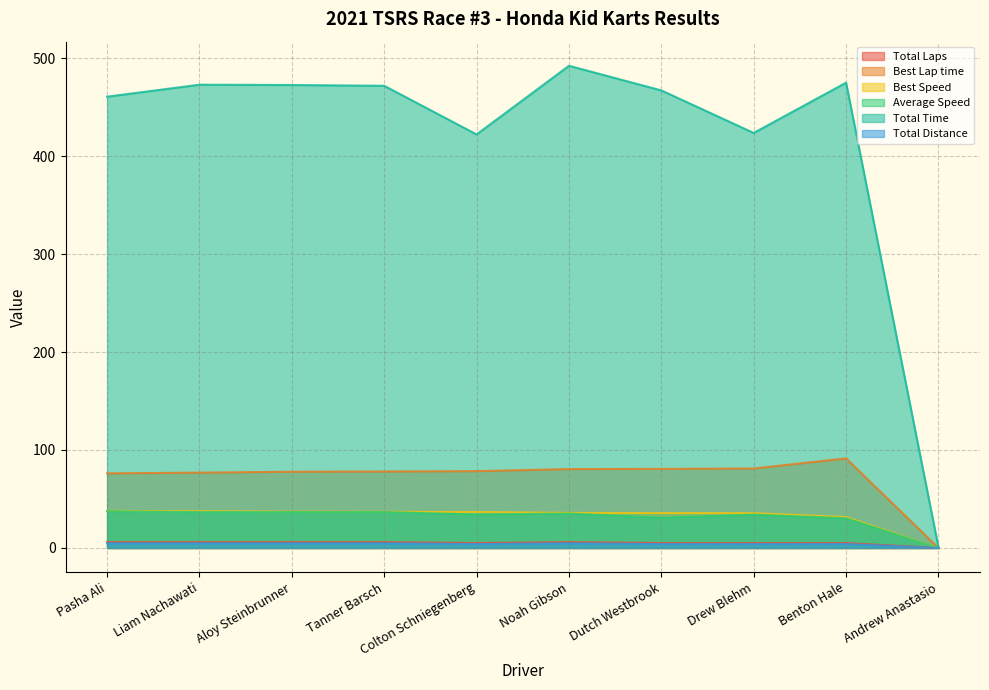

How many lines are shown in the chart?

6